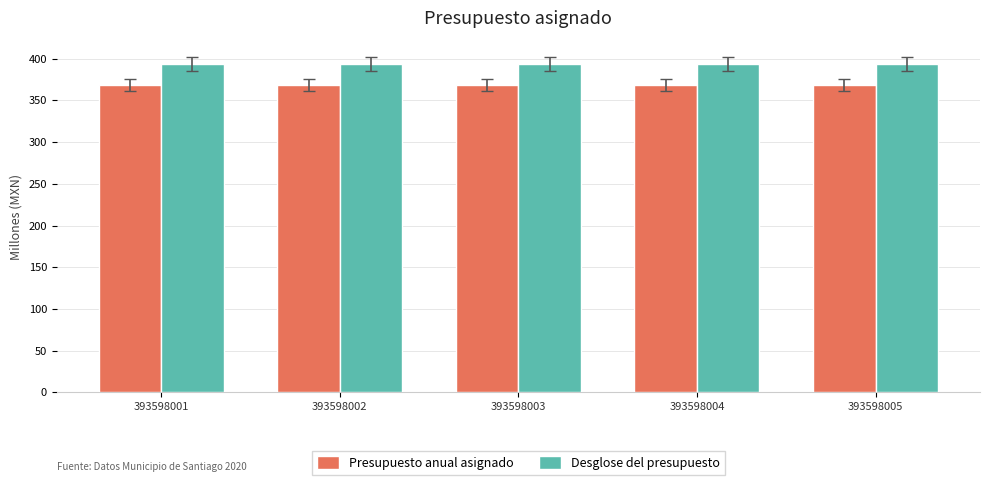

Reading left to right, extract all data points from this chart.

Presupuesto anual asignado: 393598001=368.0	393598002=368.0	393598003=368.0	393598004=368.0	393598005=368.0
Desglose del presupuesto: 393598001=393.6	393598002=393.6	393598003=393.6	393598004=393.6	393598005=393.6